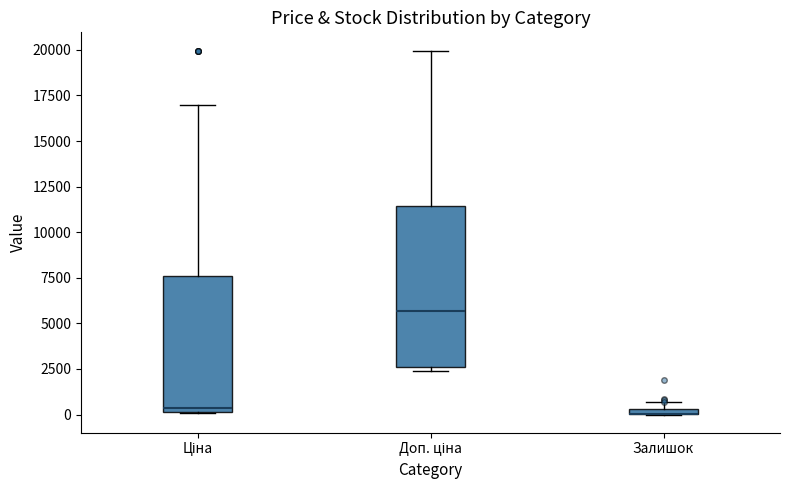

Which box is the tallest, from its lower edge to its upper edge?

Доп. ціна